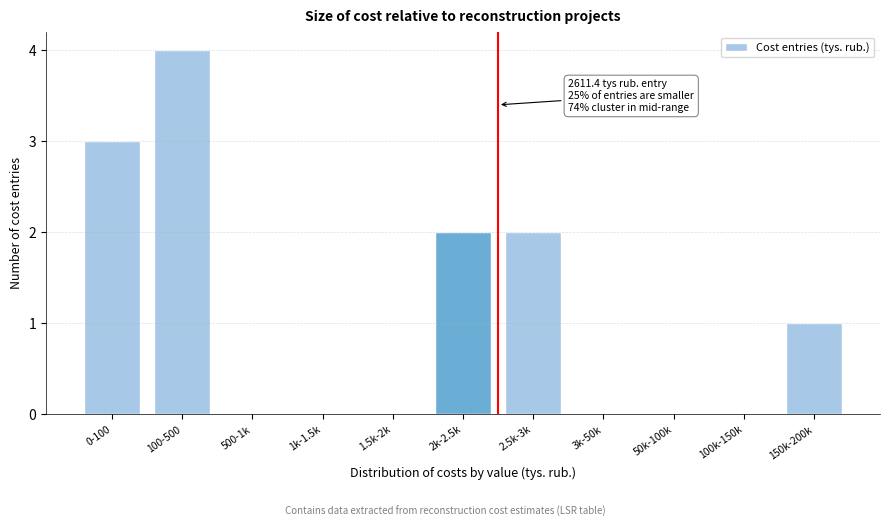

Reading right to left, transcribe all the data shown in this chart.

150k-200k=1	100k-150k=0	50k-100k=0	3k-50k=0	2.5k-3k=2	2k-2.5k=2	1.5k-2k=0	1k-1.5k=0	500-1k=0	100-500=4	0-100=3